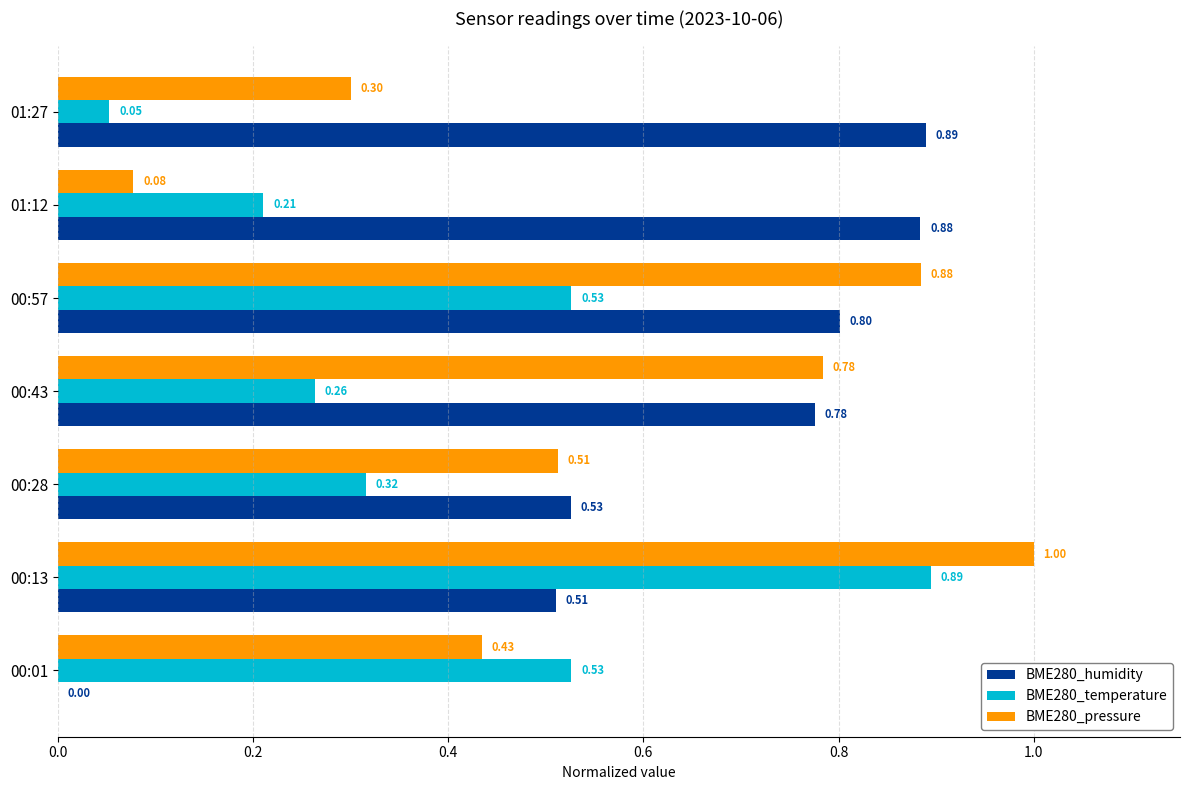

Between 00:28 and 00:57, which series saw the biggest shift?

BME280_pressure